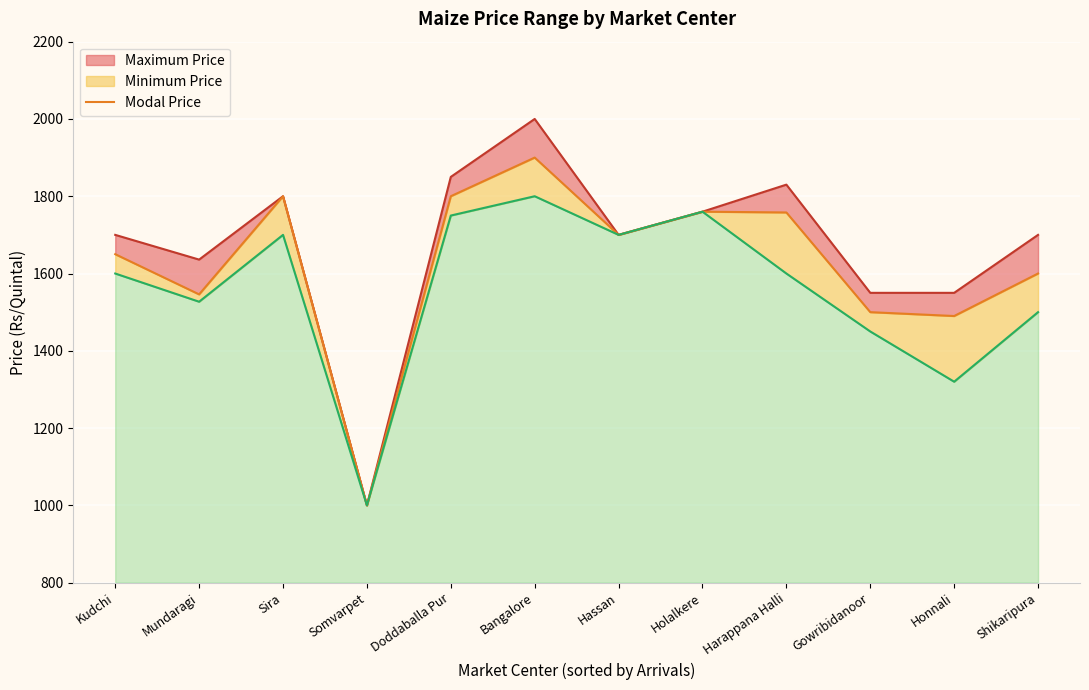

What is the difference between the values at Hassan and Holalkere?

60